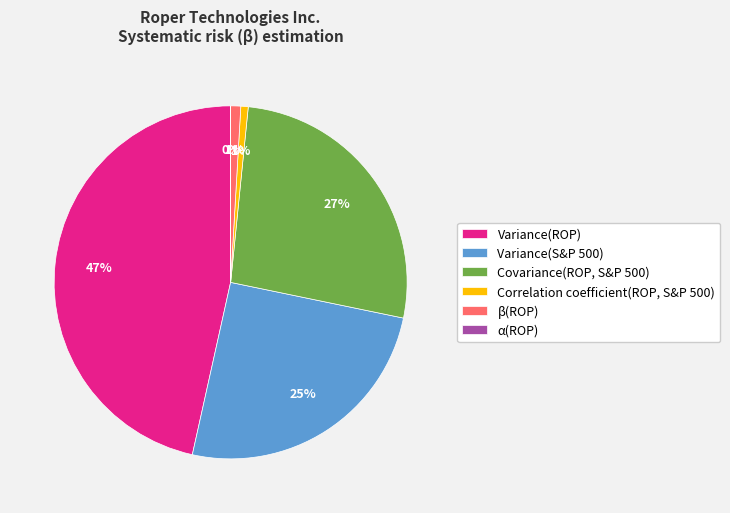

To the nearest percent, what portion does Variance(S&P 500) represent?

25%